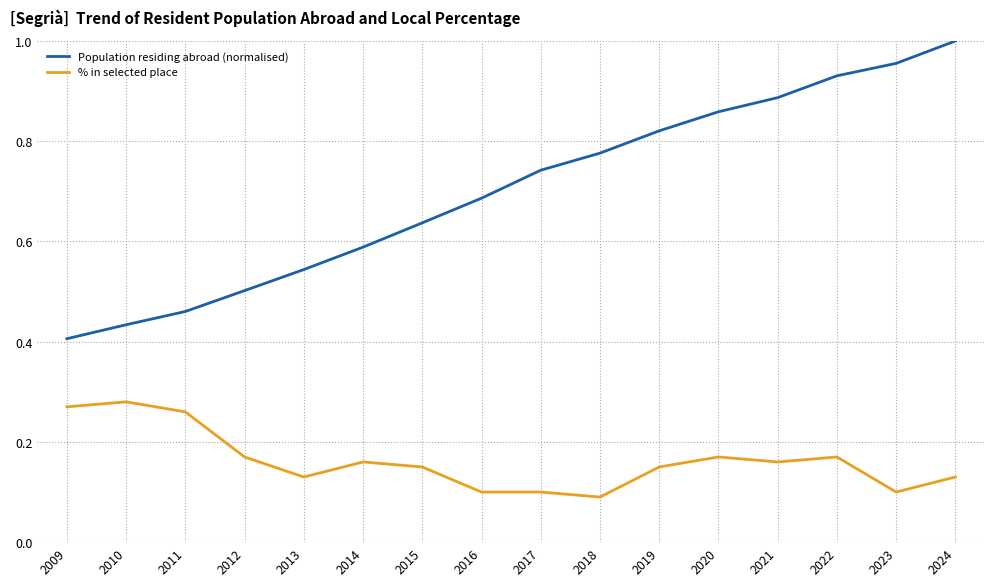

True or false: Population residing abroad (normalised) and % in selected place intersect in this chart.

False